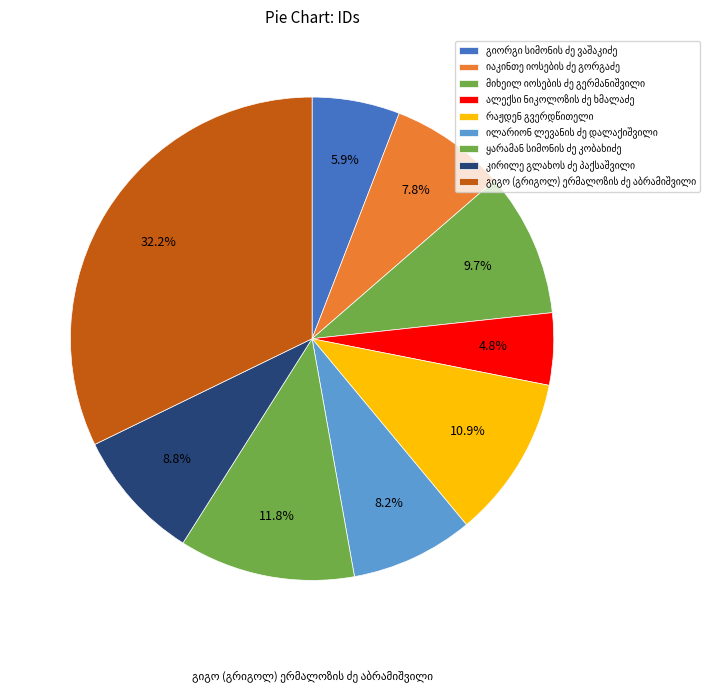

How many segments does this pie chart have?

9